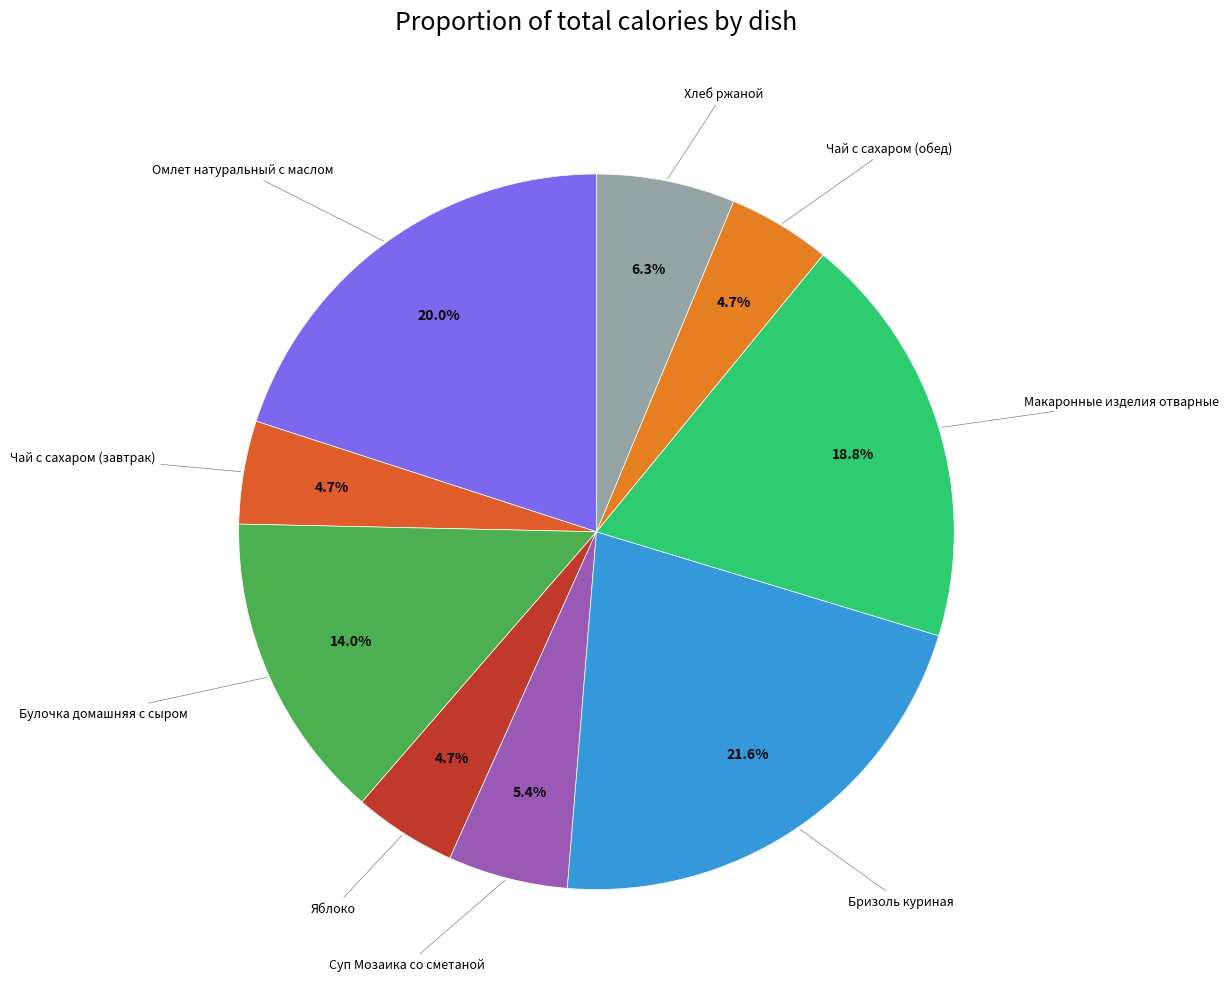

Which category has the biggest portion of the pie?

Бризоль куриная